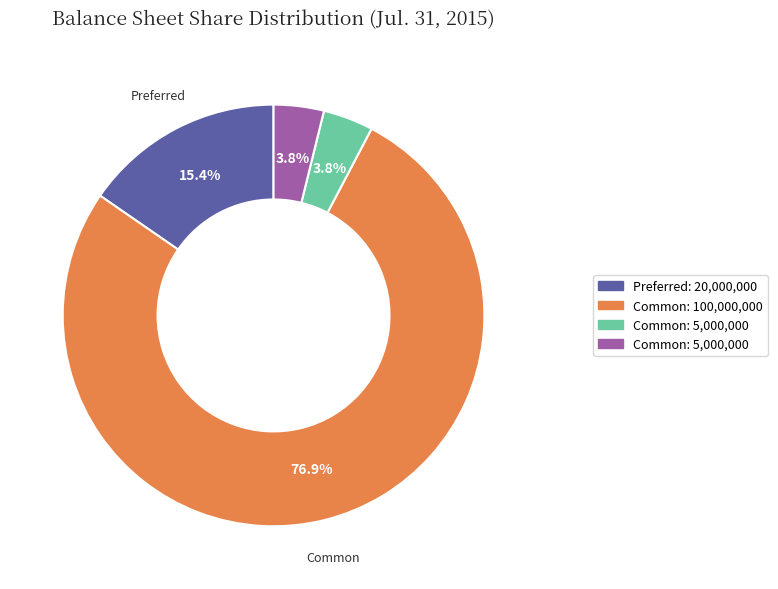

Is there any slice that represents more than half of the pie?

Yes